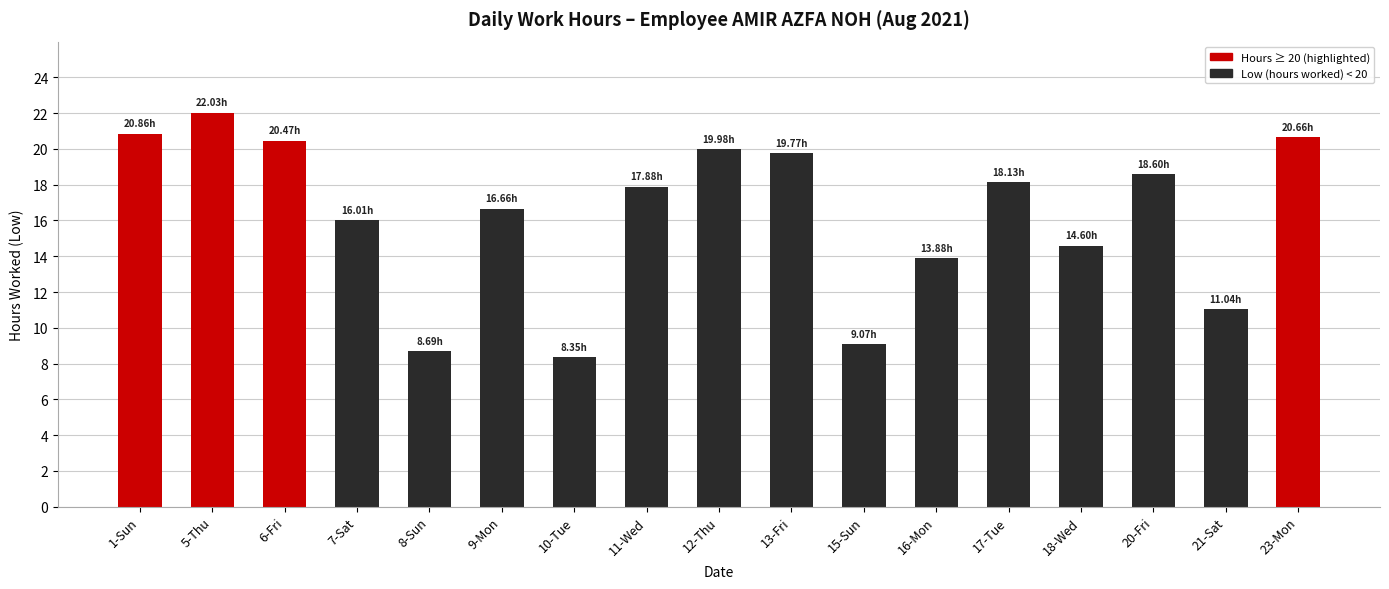

What is the difference between the second highest and minimum values?

12.5